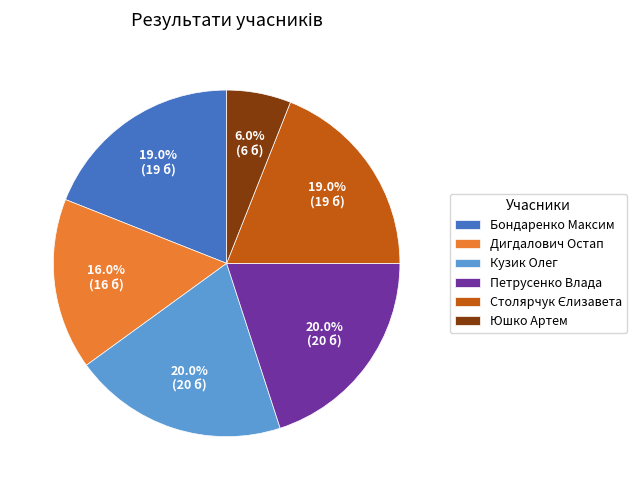

Approximately how many times larger is the value at Петрусенко Влада compared to Кузик Олег?

1.0